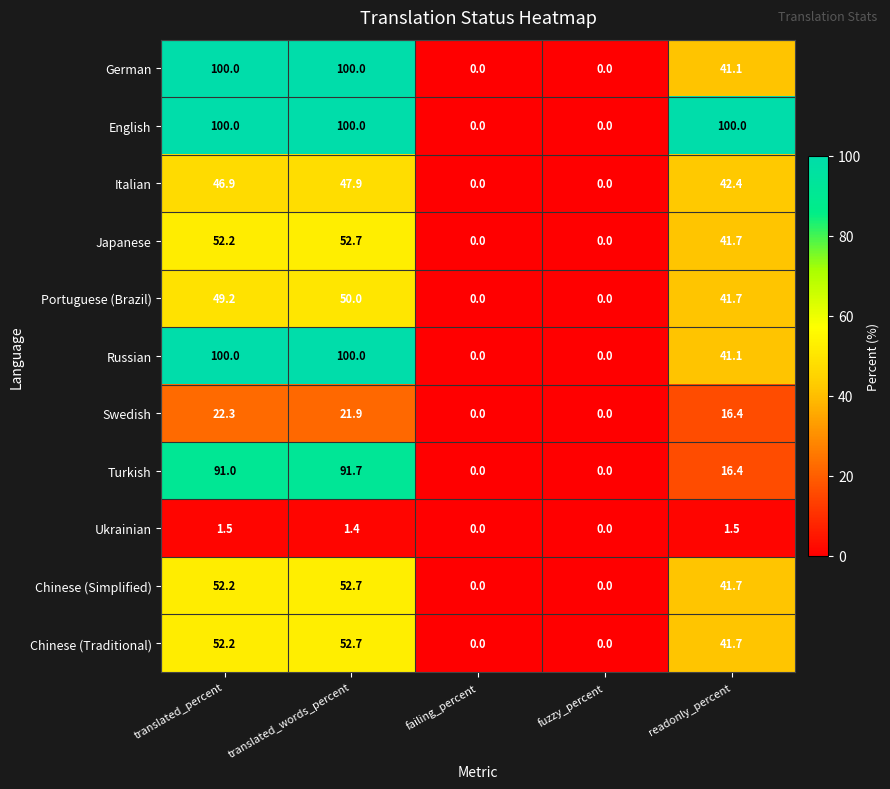

True or false: English has a value of -42.5 at fuzzy_percent.

False